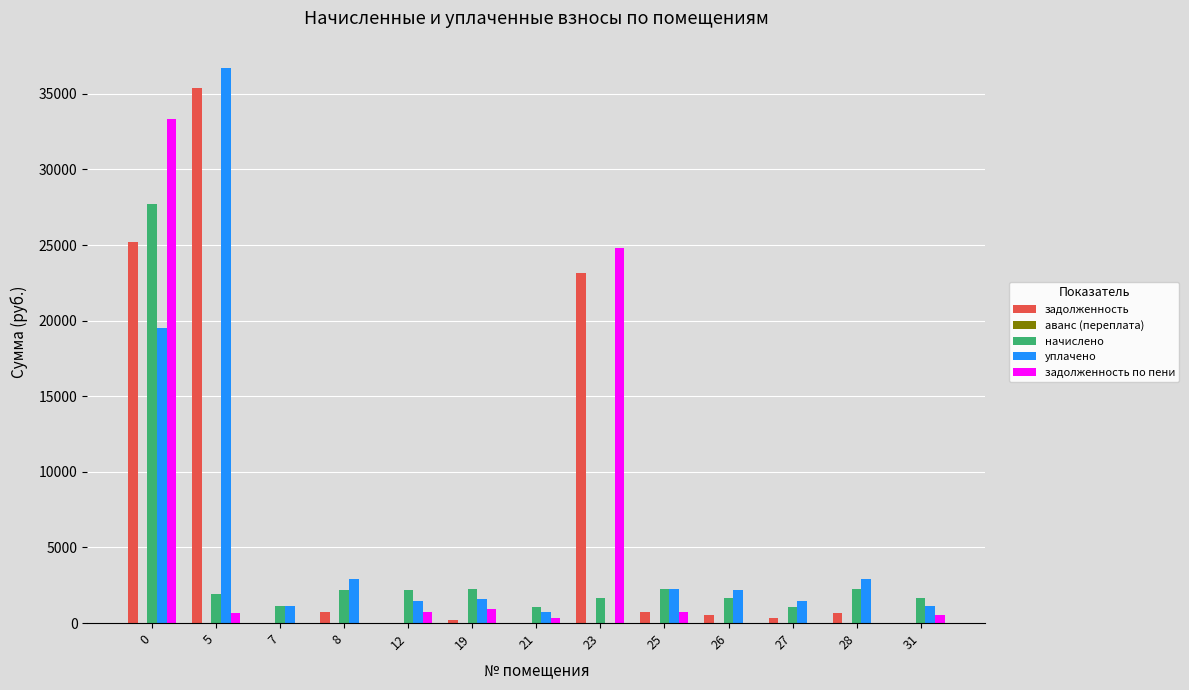

True or false: задолженность по пени has a value of 17460.4 at 0.

False